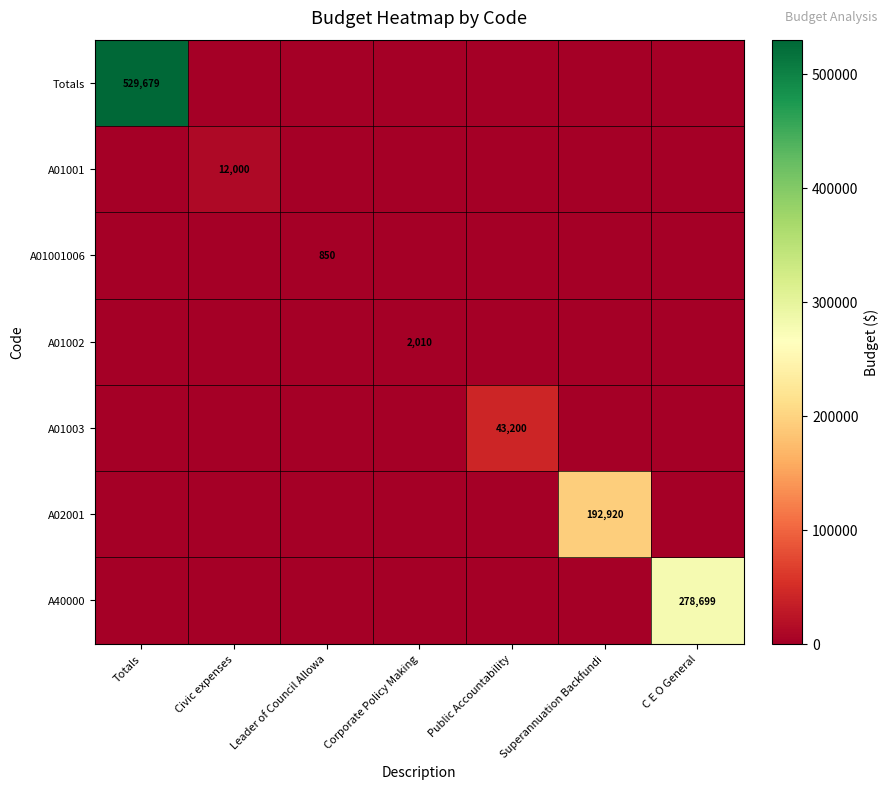

At how many categories does at least one series exceed 442650?

1